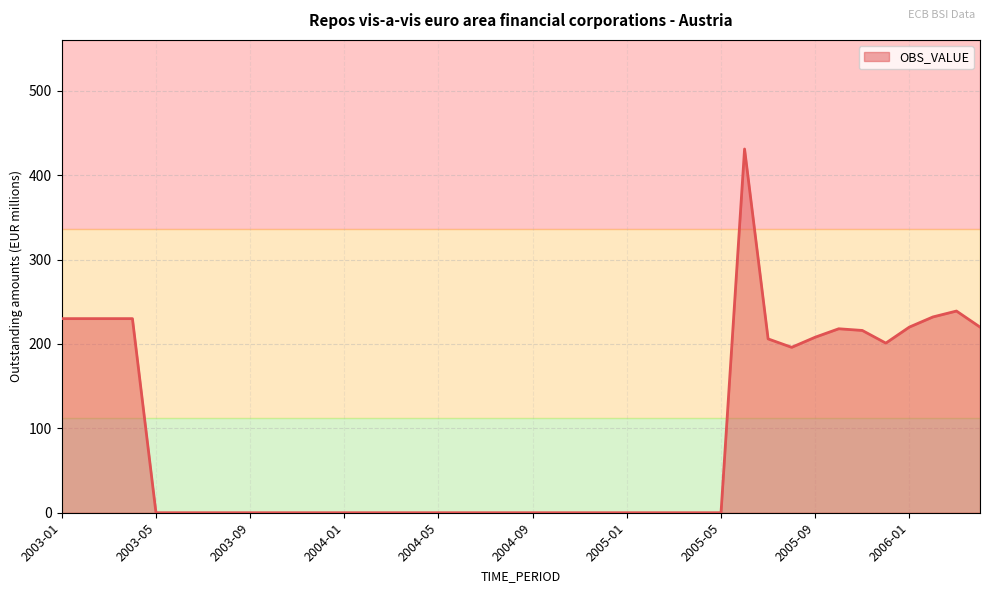

What is the maximum value shown in the chart?

431